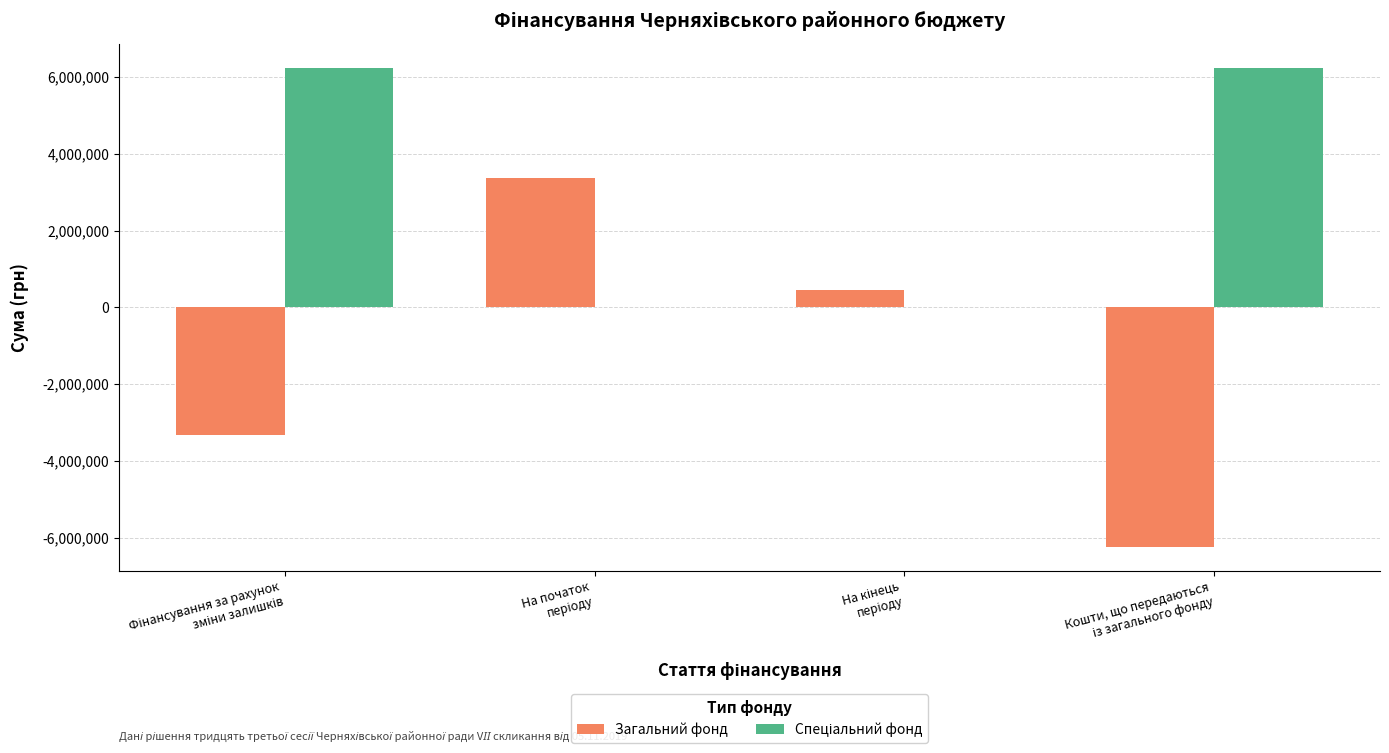

What is the sum of all Загальний фонд values?

-5752058.3